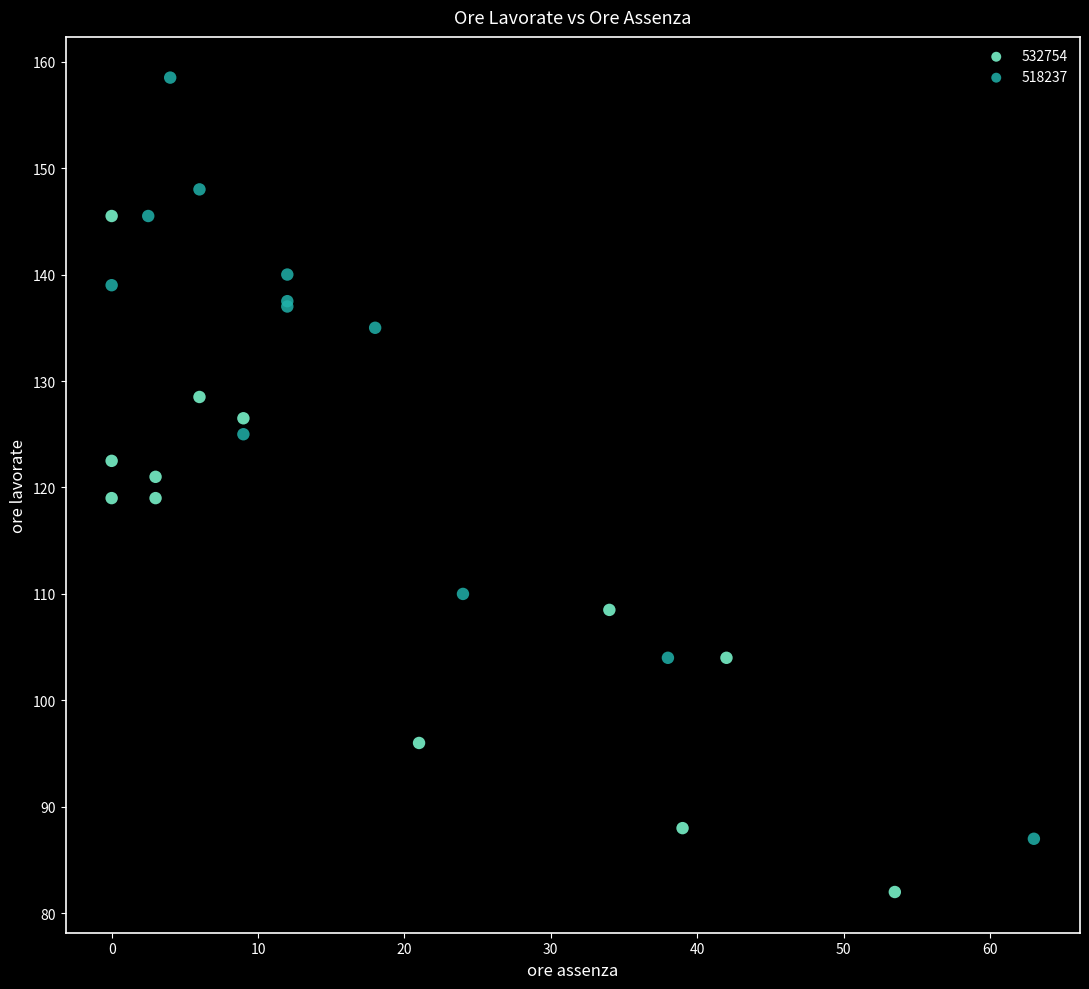

Which series contains the lowest Y value?

532754